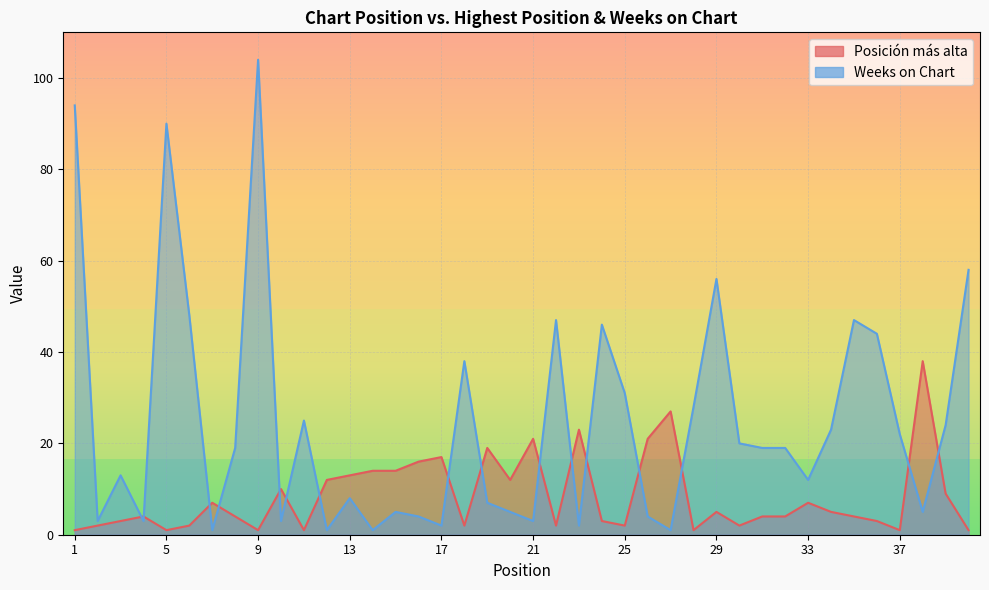

Reading right to left, extract all data points from this chart.

Posición más alta: 40=1	39=9	38=38	37=1	36=3	35=4	34=5	33=7	32=4	31=4	30=2	29=5	28=1	27=27	26=21	25=2	24=3	23=23	22=2	21=21	20=12	19=19	18=2	17=17	16=16	15=14	14=14	13=13	12=12	11=1	10=10	9=1	8=4	7=7	6=2	5=1	4=4	3=3	2=2	1=1
Weeks on Chart: 40=58	39=24	38=5	37=22	36=44	35=47	34=23	33=12	32=19	31=19	30=20	29=56	28=28	27=1	26=4	25=31	24=46	23=2	22=47	21=3	20=5	19=7	18=38	17=2	16=4	15=5	14=1	13=8	12=1	11=25	10=3	9=104	8=19	7=1	6=48	5=90	4=3	3=13	2=3	1=94